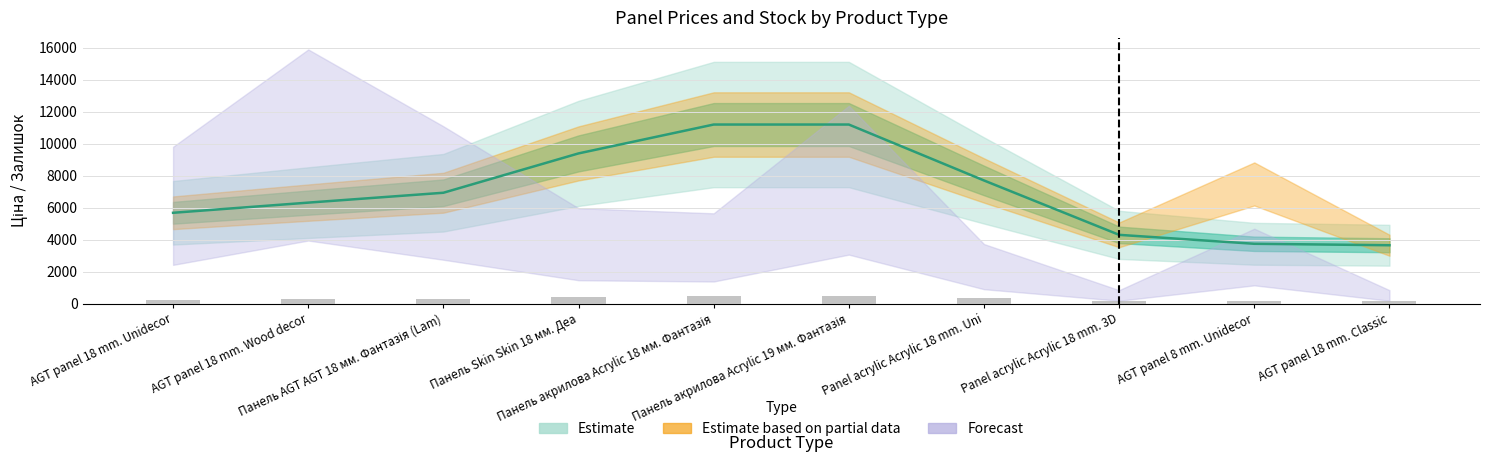

The Залишок series shows 10.9 at Панель Skin Skin 18 мм. Деа. True or false?

False